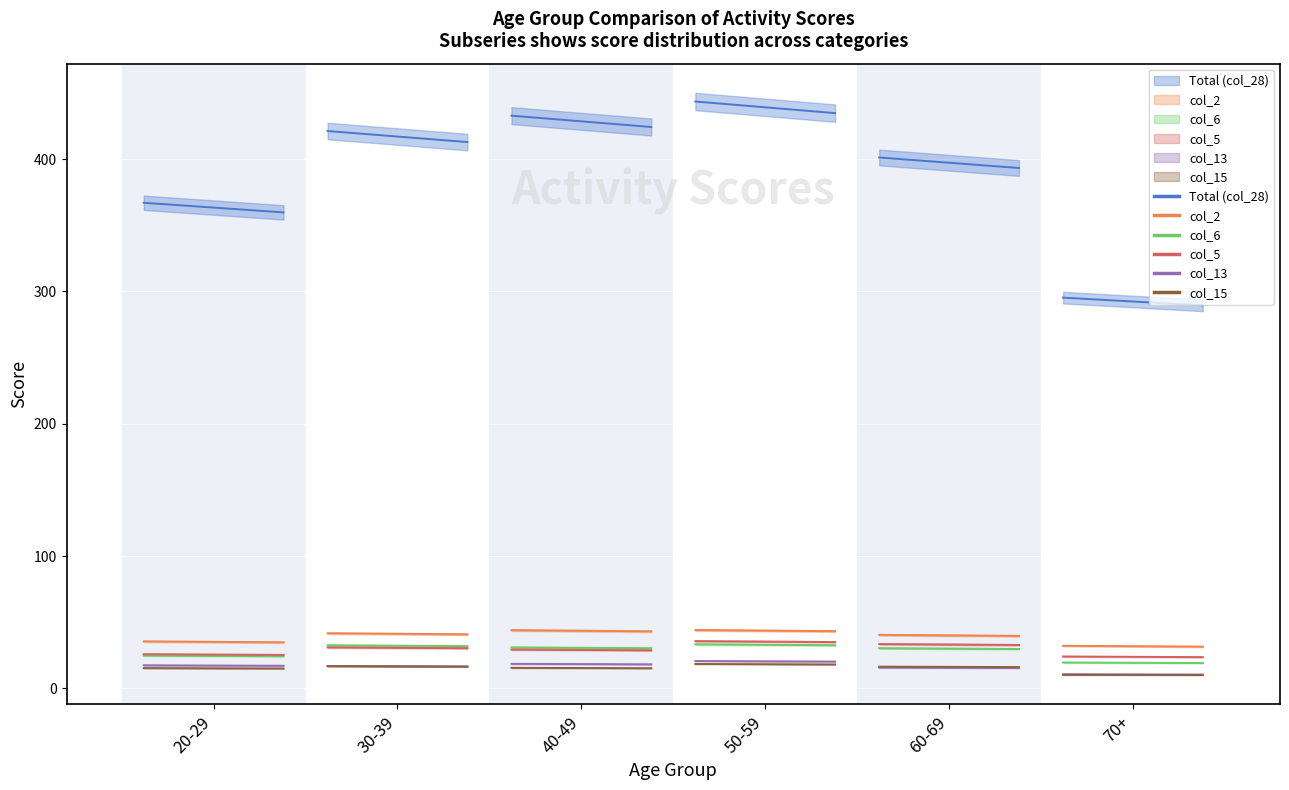

What position from the left is 40-49?

3